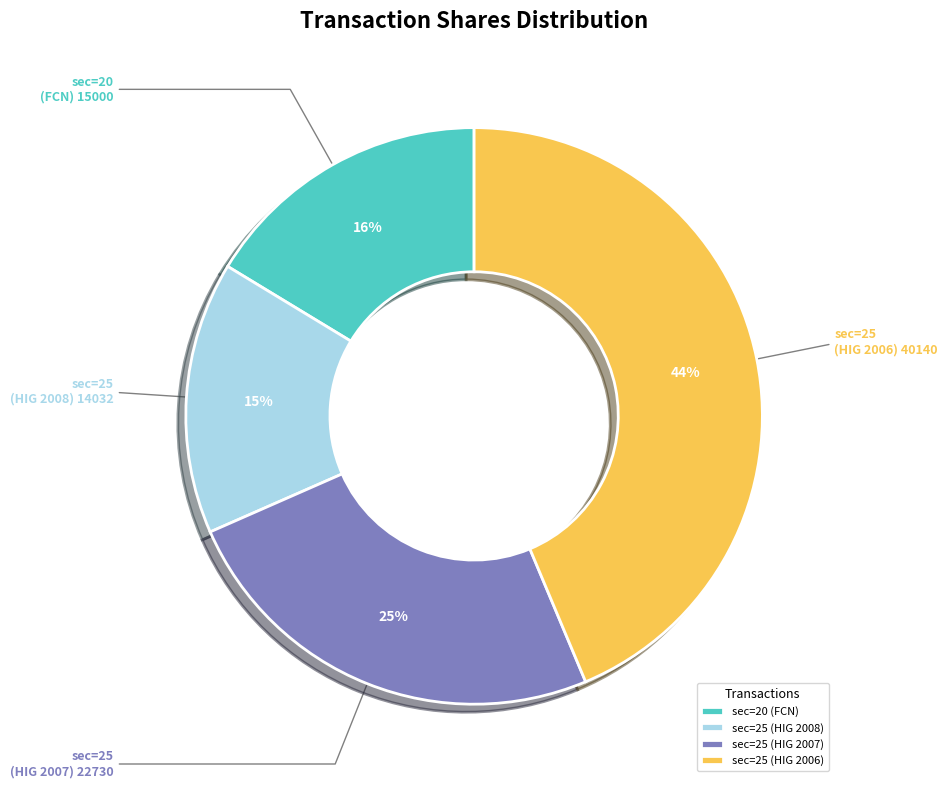

To the nearest percent, what is the average slice percentage?

25%